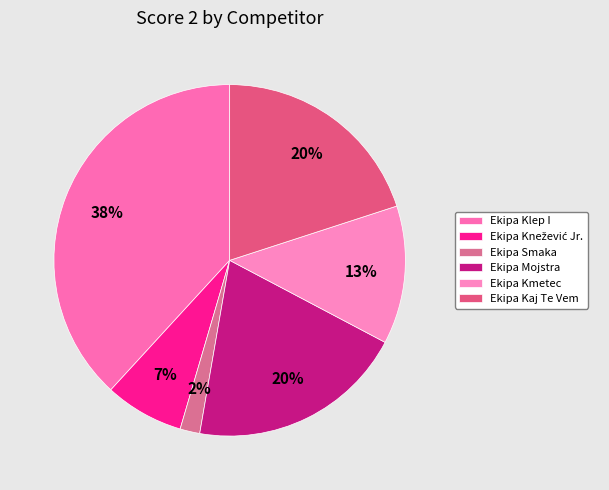

True or false: Ekipa Smaka accounts for 2% of the total.

True